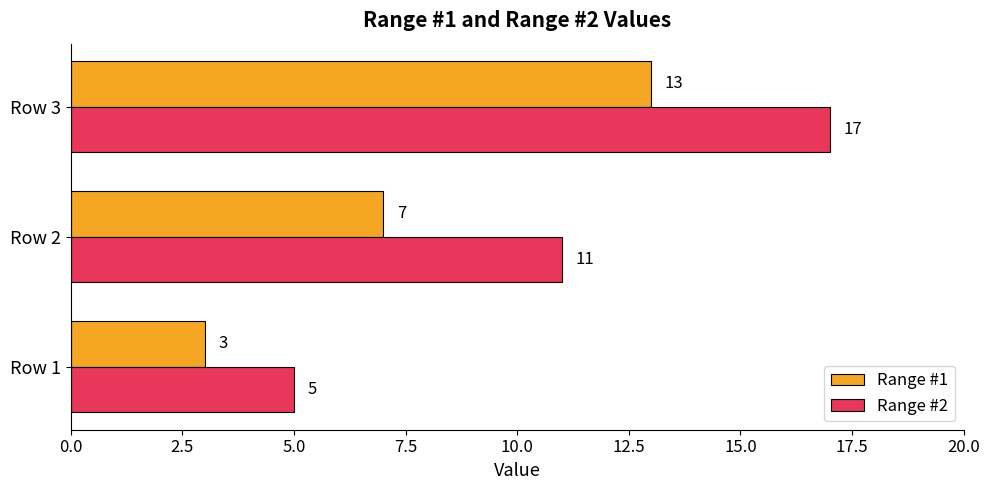

How many Range #2 values are between 5 and 17?

3